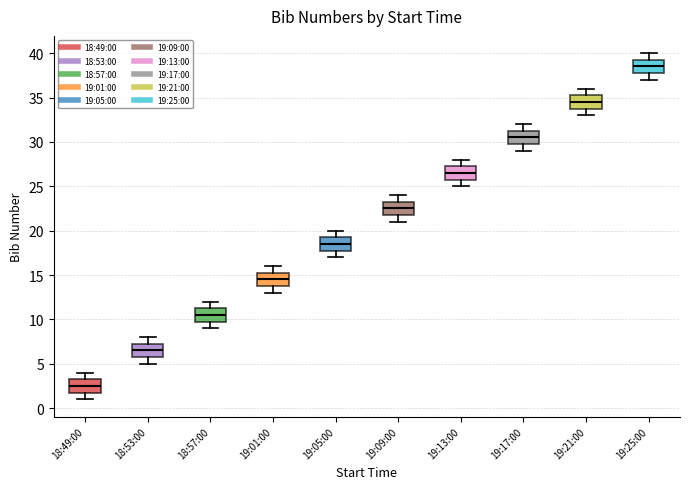

Where does the median line of the box for 18:49:00 sit on the y-axis? The values are not printed on the chart, so give them approximately, as read against the axis.

2.5